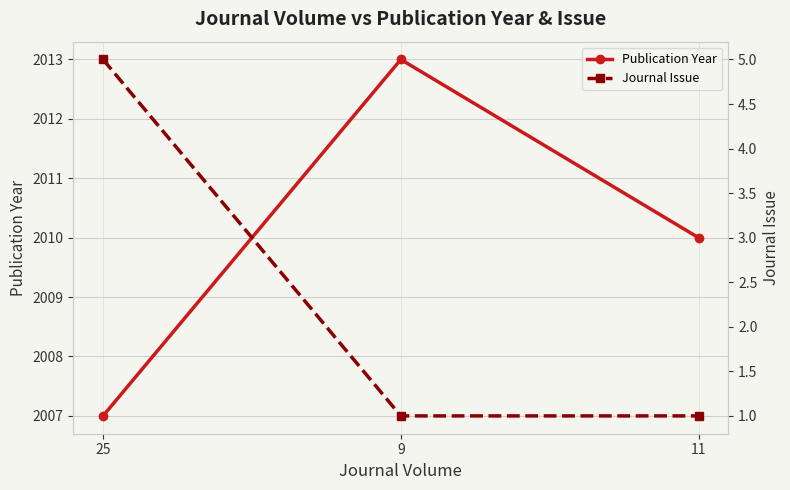

What is the difference between the highest and lowest values at 25?

2002